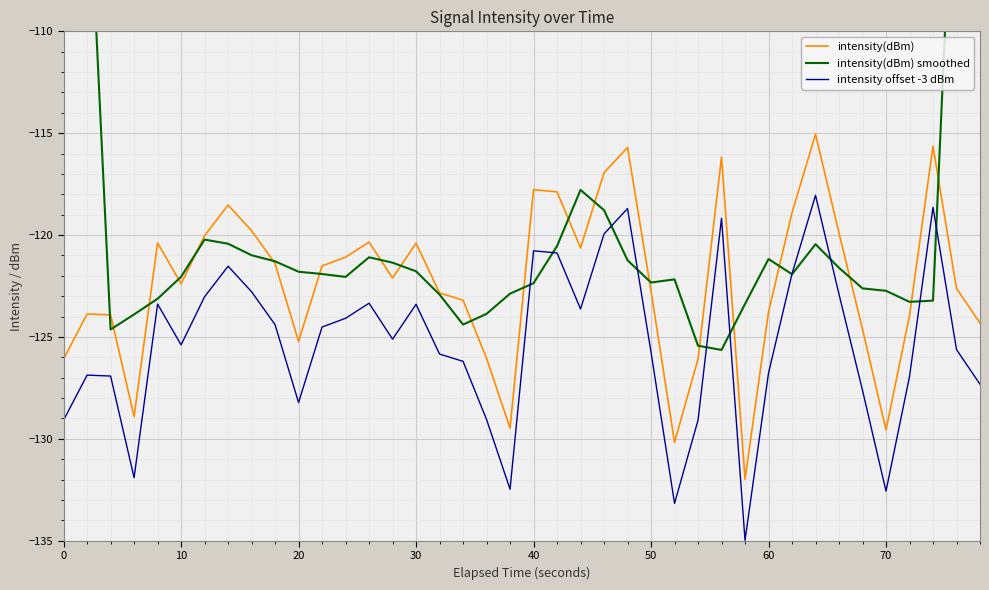

Is it true that intensity offset -3 dBm equals -174.3 at 0?

False